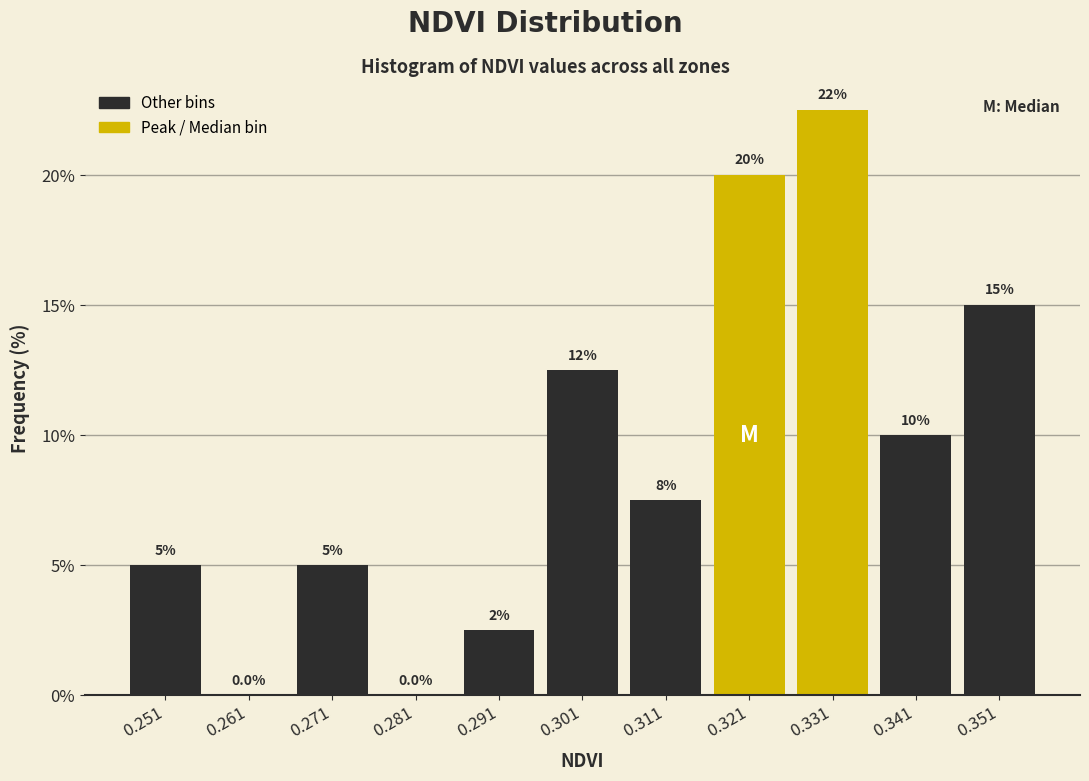

Over which range of the x-axis is the bar tallest?

0.326 to 0.336